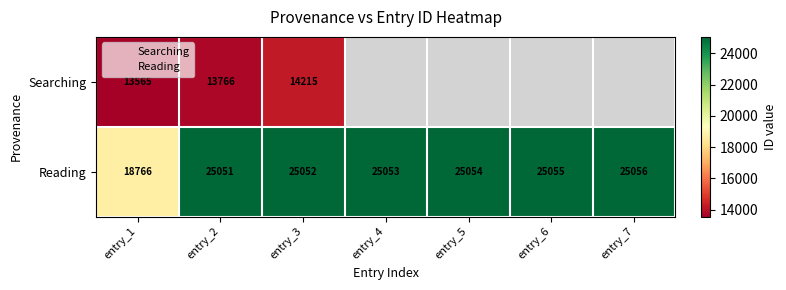

Is the value of Reading at entry_6 greater than the value of Searching at entry_6?

No